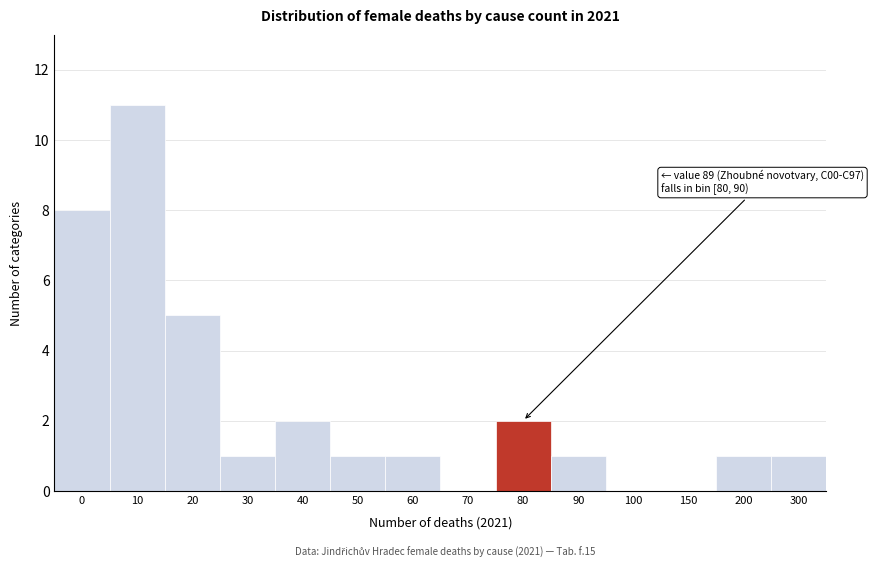

Reading right to left, extract all data points from this chart.

300=1	200=1	150=0	100=0	90=1	80=2	70=0	60=1	50=1	40=2	30=1	20=5	10=11	0=8